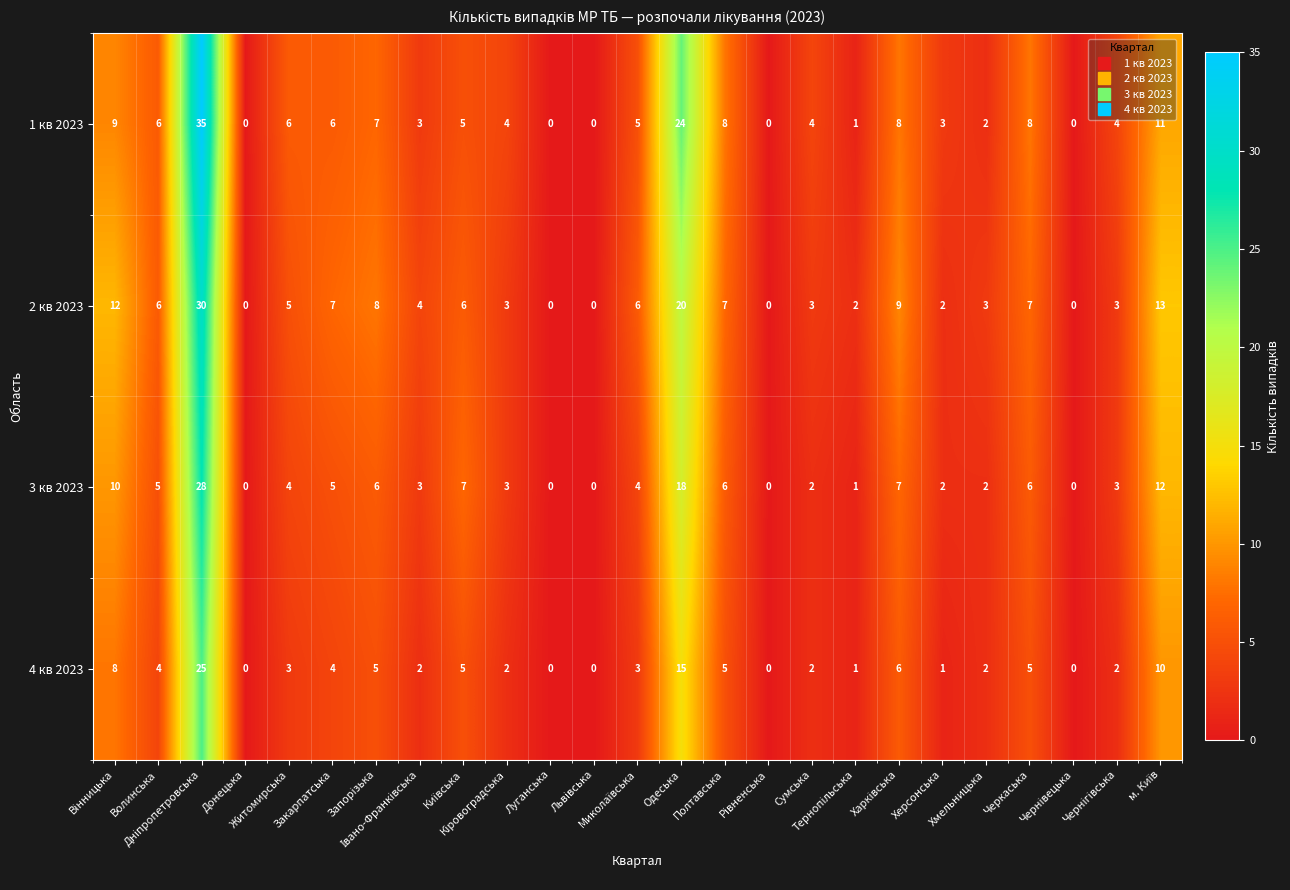

Rank the series by their maximum value, from highest to lowest.

1 кв 2023, 2 кв 2023, 3 кв 2023, 4 кв 2023